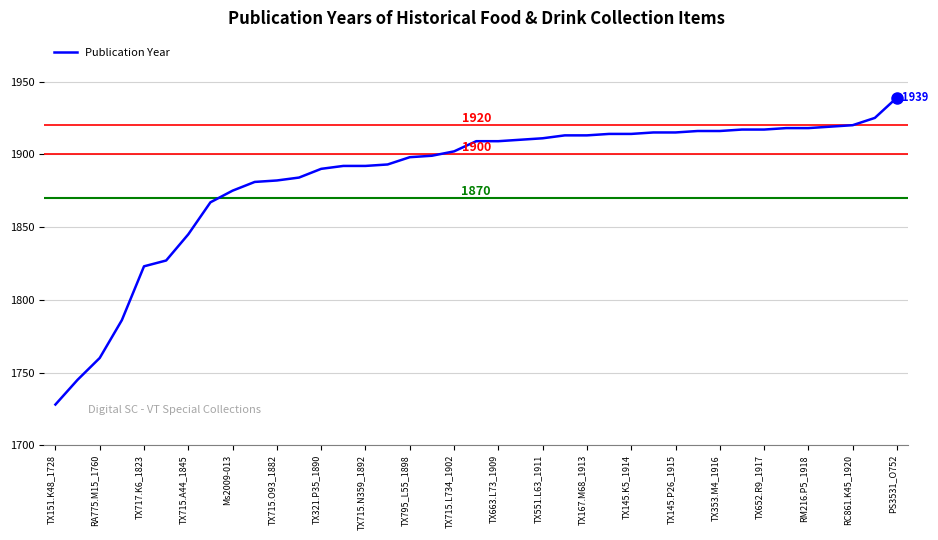

What is the maximum value shown in the chart?

1939